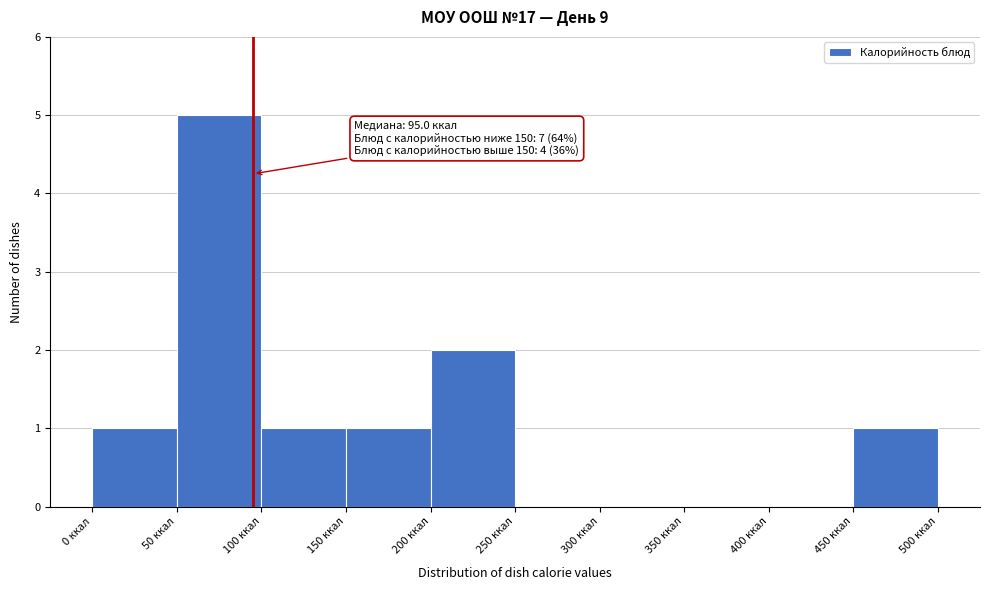

Over which range of the x-axis is the bar tallest?

50 to 100